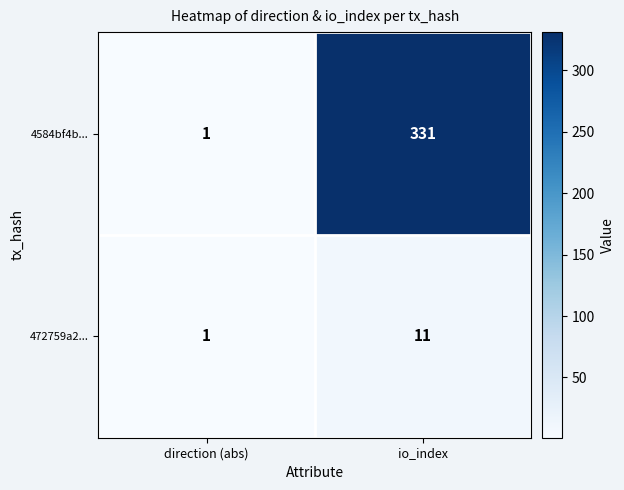

What is the difference between the 4584bf4b... values at direction (abs) and io_index?

330